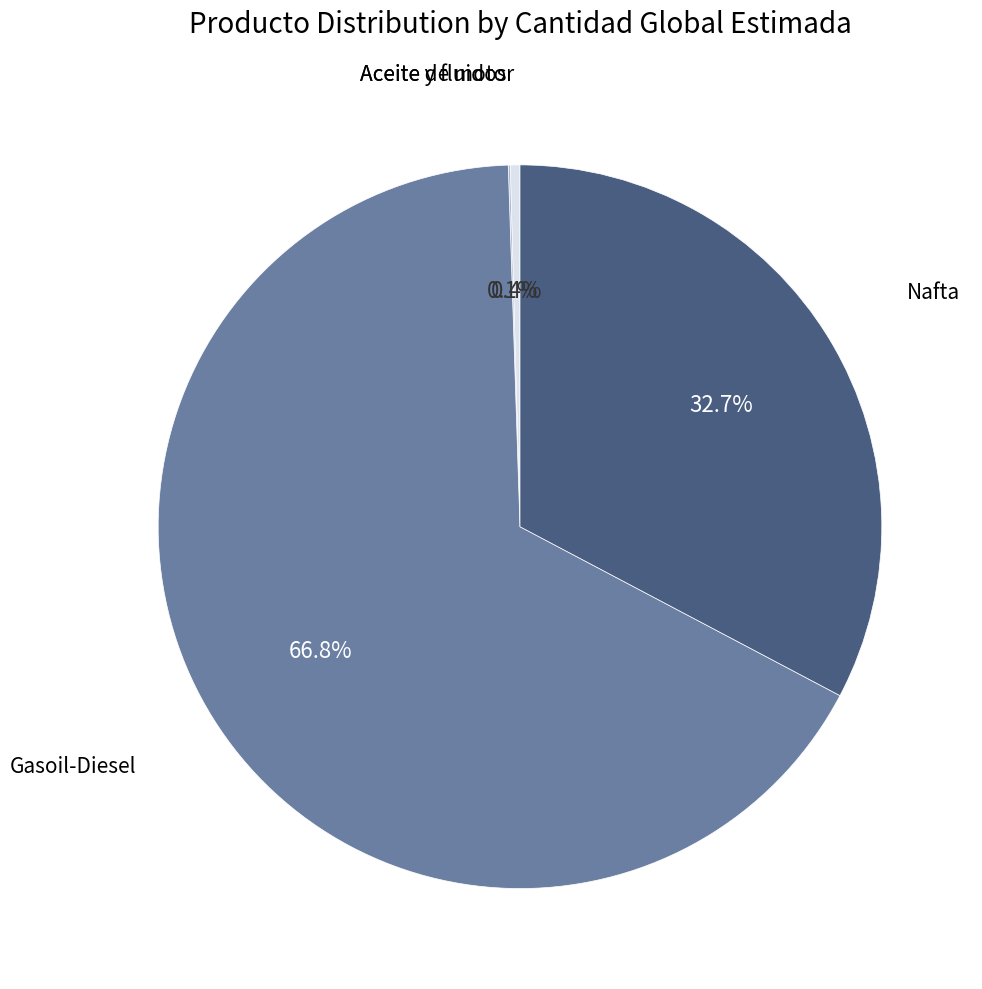

Does any single category account for the majority?

Yes